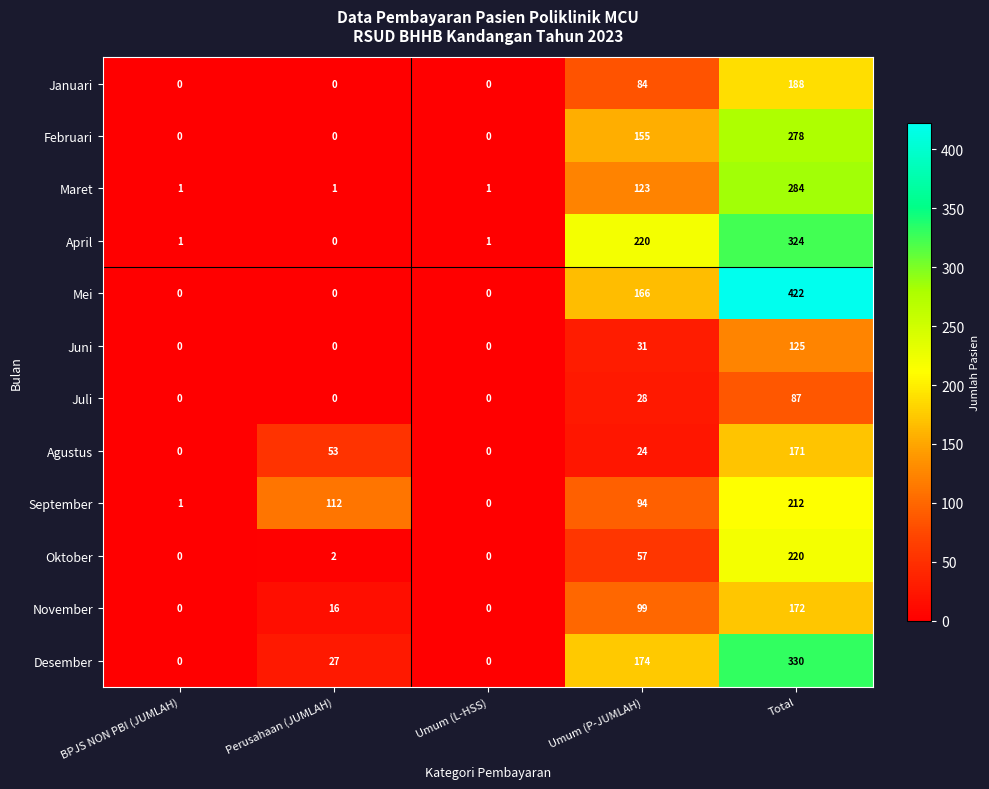

How many categories are shown in the chart?

5